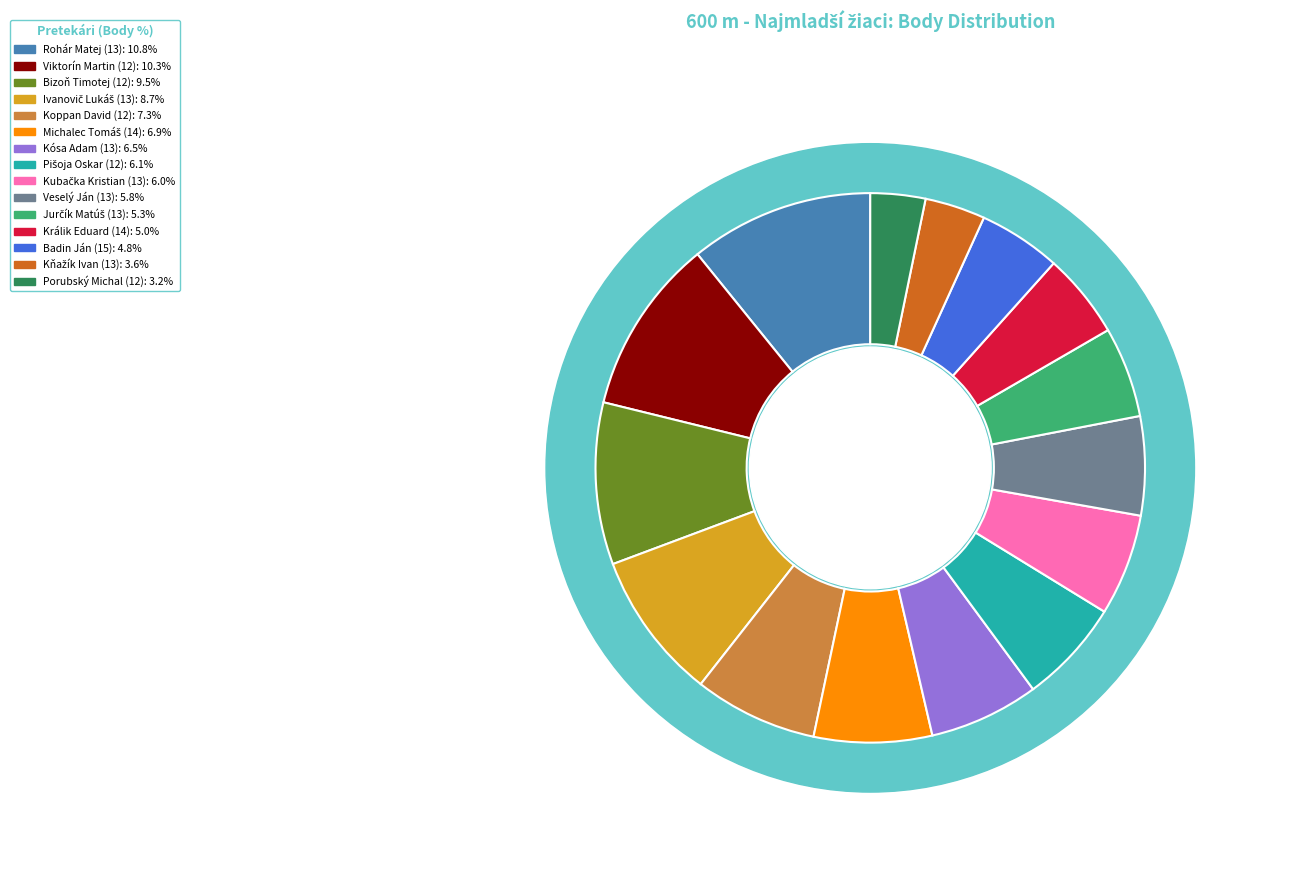

What is the largest slice in the pie chart?

Rohár Matej (13)